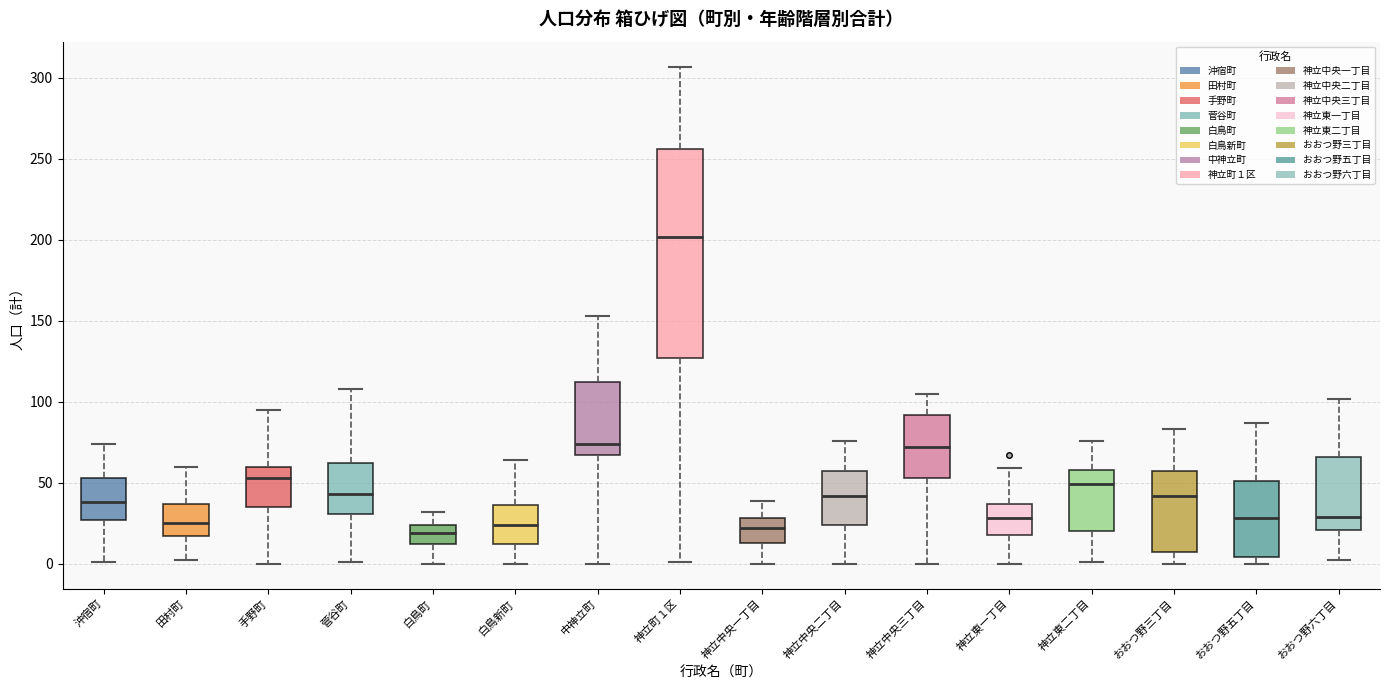

Which box has the highest median line?

神立町１区